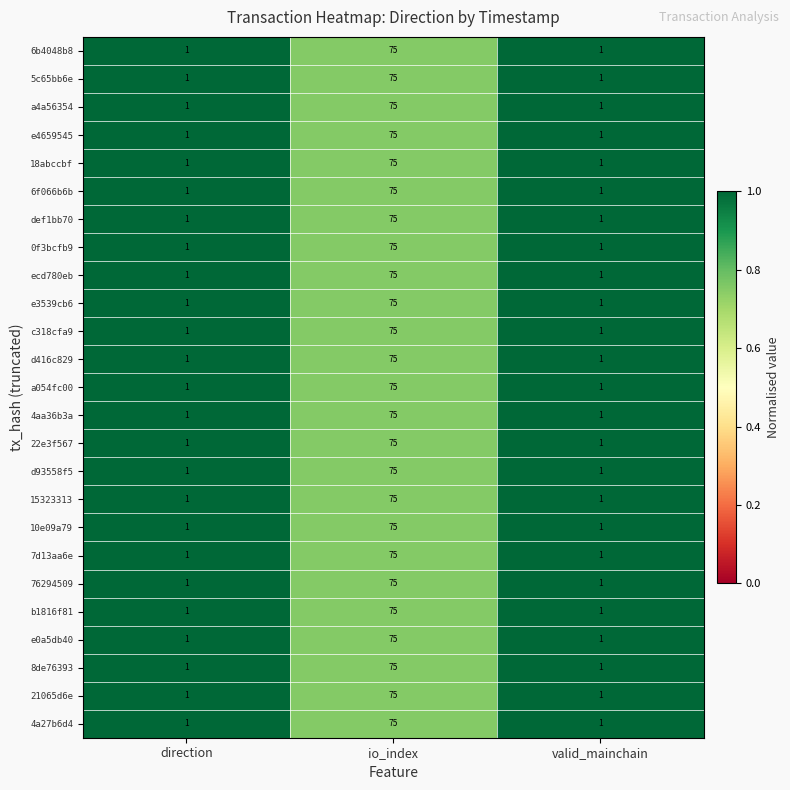

What is the approximate value of d416c829 at io_index, to the nearest 10?

80